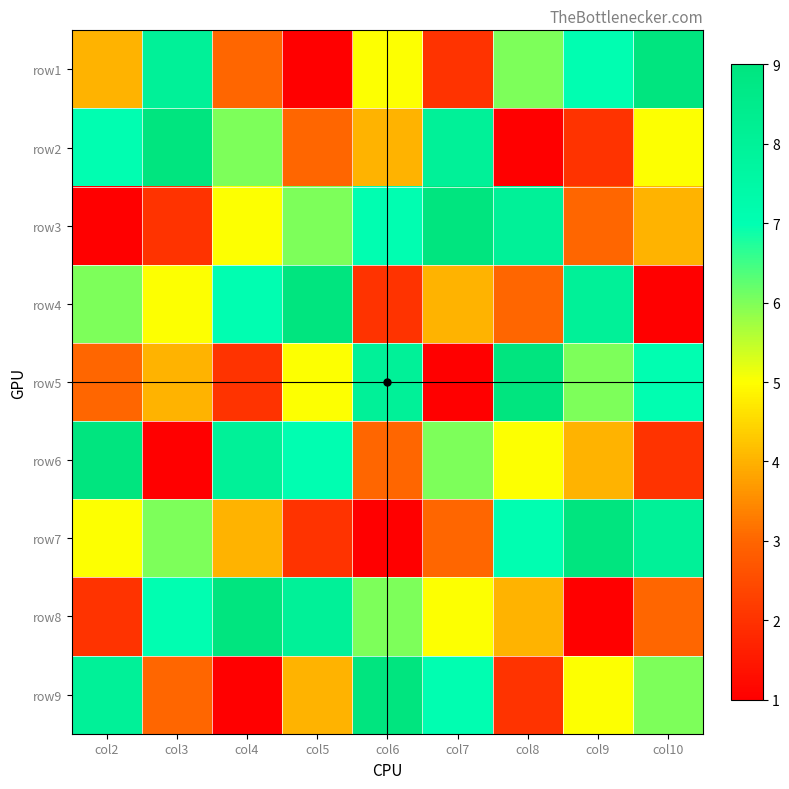

What is the difference between the highest and lowest values at col4?

8